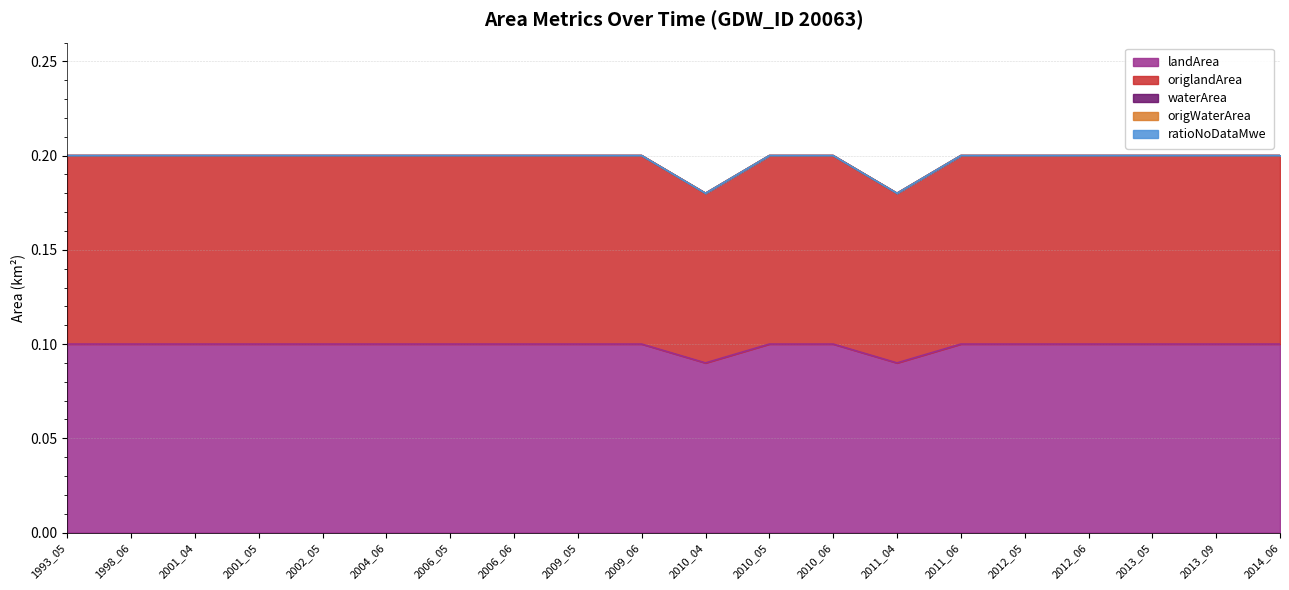

Which series has the largest range (max minus min)?

landArea